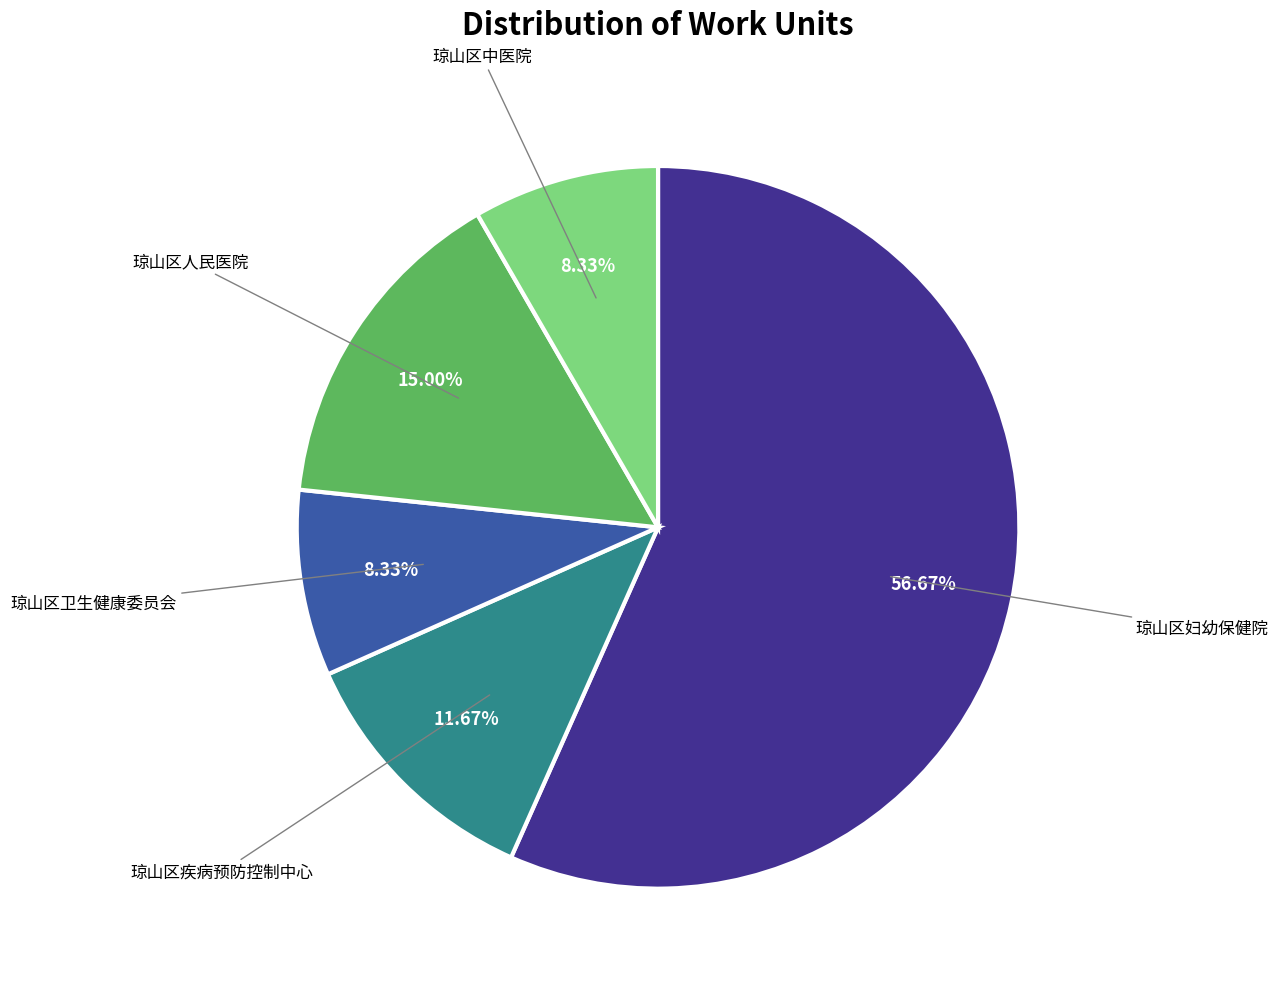

Does any single category account for the majority?

Yes